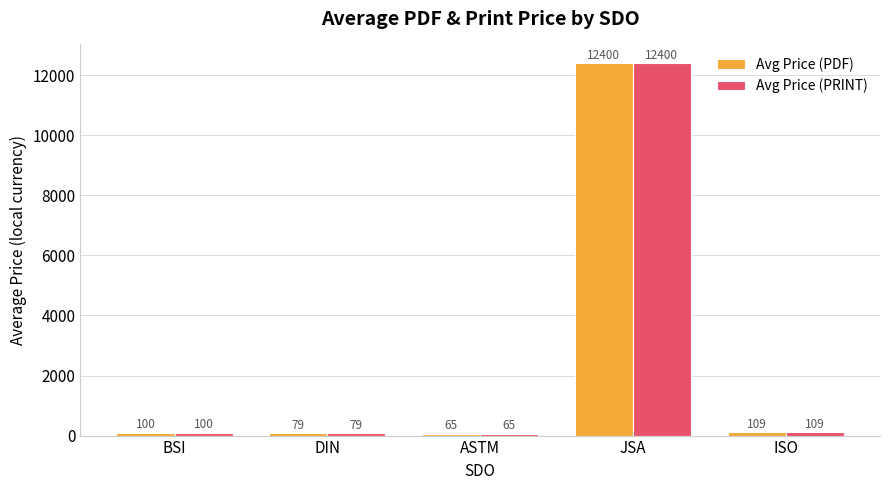

Which category has the lowest value across all series?

ASTM